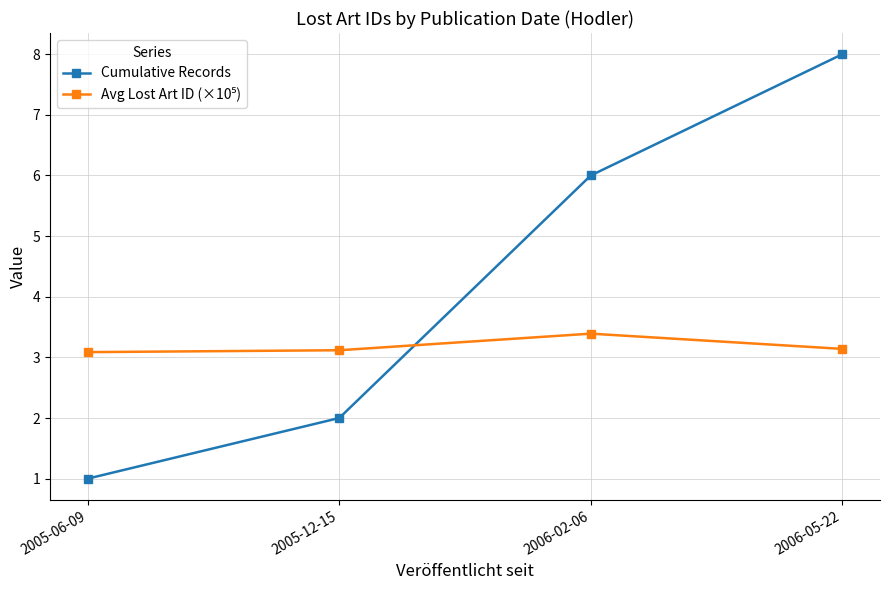

What is the difference between the maximum and second lowest values in the Cumulative Records series?

6.0